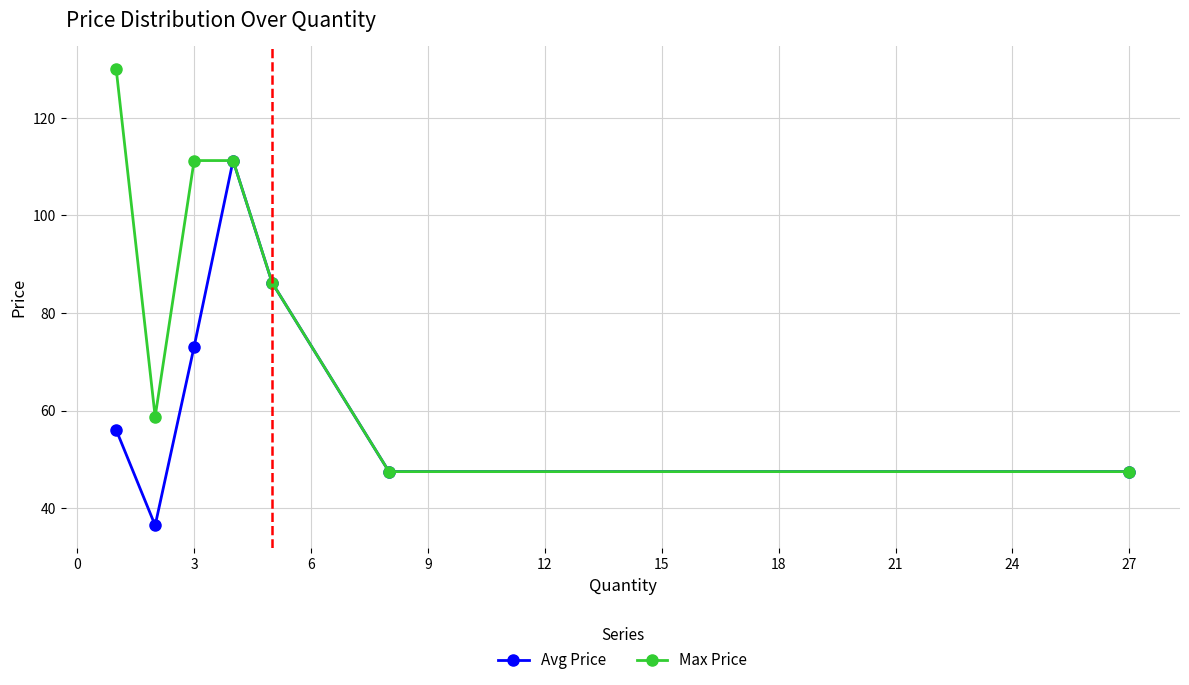

What is the minimum value for Avg Price?

36.5